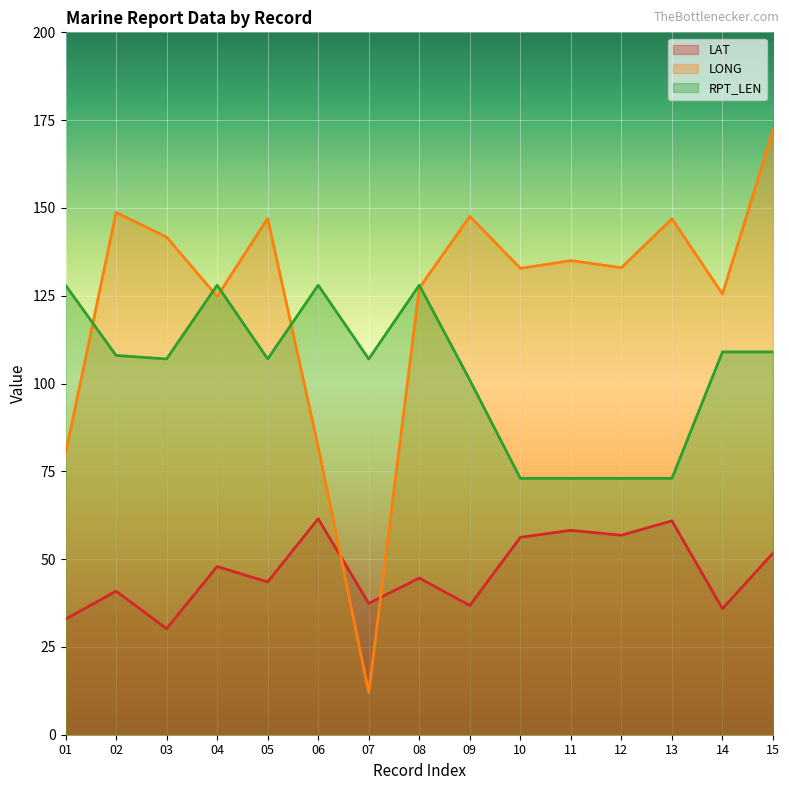

Which series ends up on top after the final intersection of LAT and LONG?

LONG